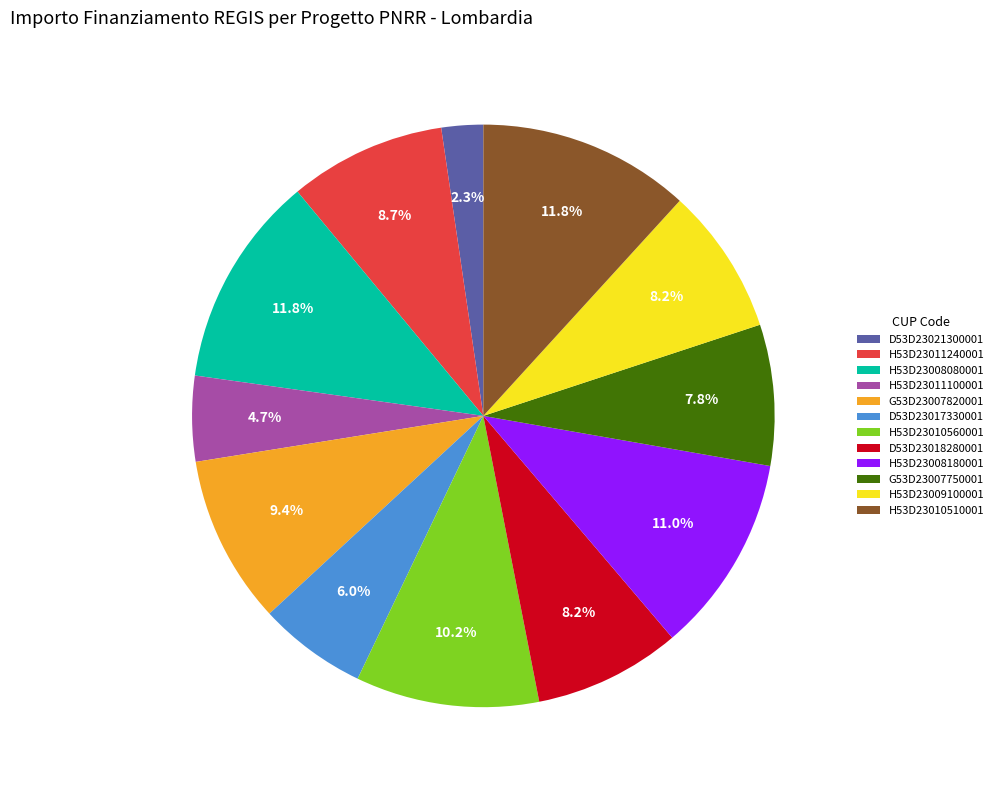

Which has a higher value, G53D23007750001 or D53D23017330001?

G53D23007750001